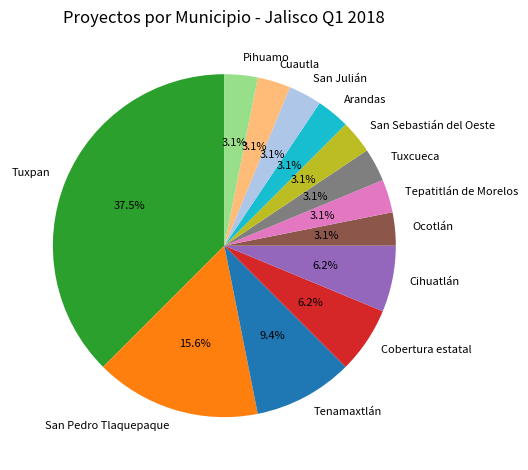

To the nearest percent, what is the combined percentage of Cobertura estatal and San Julián?

9%